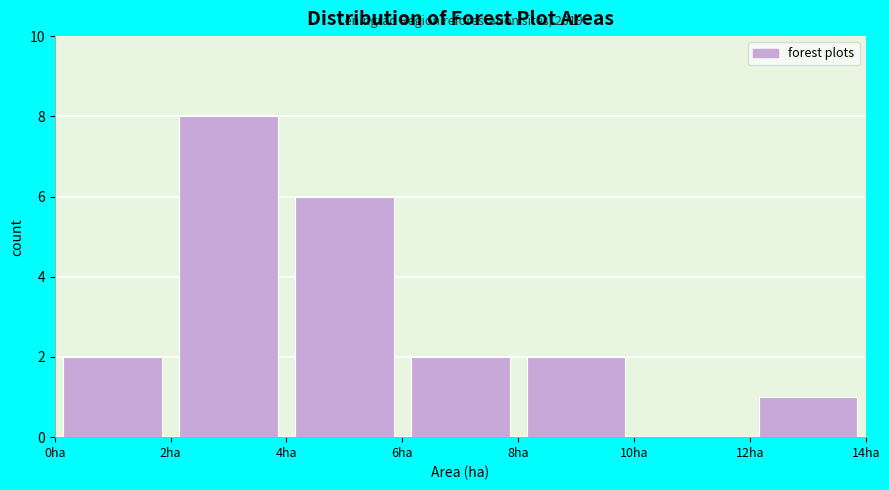

Over which range of the x-axis is the bar tallest?

2 to 4